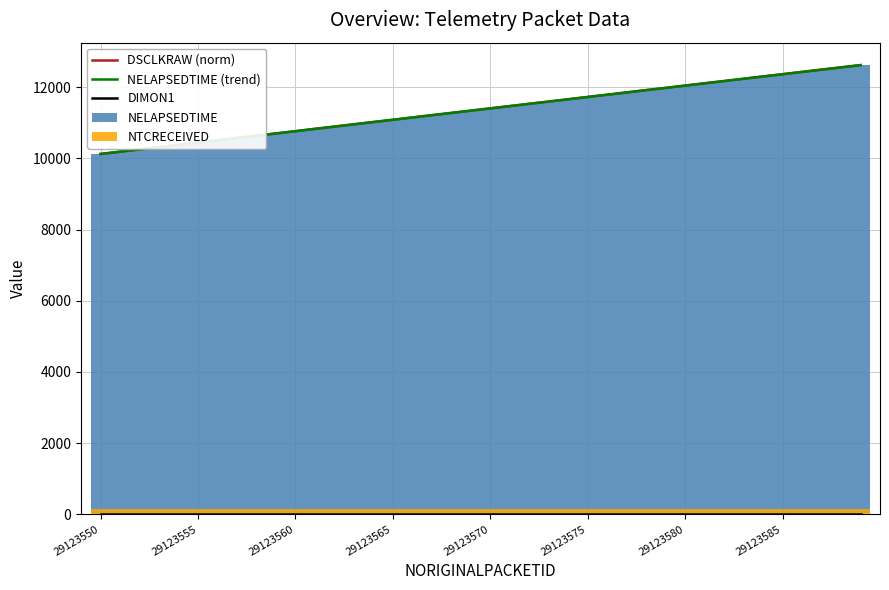

Reading left to right, transcribe all the data shown in this chart.

DSCLKRAW (norm): 10125.0	10189.8	10254.7	10317.3	10382.1	10447.0	10509.5	10572.0	10639.2	10701.8	10764.3	10831.5	10894.0	10958.9	11023.7	11086.3	11151.1	11216.0	11278.5	11343.4	11405.9	11470.8	11535.6	11598.2	11663.0	11727.9	11790.4	11855.3	11920.2	11982.7	12047.5	12112.4	12175.0	12239.8	12304.7	12367.2	12432.1	12496.9	12559.5	12622.0
NELAPSEDTIME (trend): 10125.7	10189.8	10253.8	10317.8	10381.8	10445.9	10509.9	10573.9	10637.9	10702.0	10766.0	10830.0	10894.0	10958.0	11022.0	11086.0	11150.1	11214.1	11278.1	11342.1	11406.1	11470.1	11534.1	11598.1	11662.1	11726.1	11790.1	11854.1	11918.0	11982.0	12046.0	12110.0	12174.0	12238.0	12302.0	12365.9	12429.9	12493.9	12557.9	12621.9
DIMON1: 0.0	0.0	0.0	0.0	0.0	0.0	0.0	0.0	0.0	0.0	0.0	0.0	0.0	0.0	0.0	0.0	0.0	0.0	0.0	0.0	0.0	0.0	0.0	0.0	0.0	0.0	0.0	0.0	0.0	0.0	0.0	0.0	0.0	0.0	0.0	0.0	0.0	0.0	0.0	0.0
NELAPSEDTIME: 10125.0	10190.0	10255.0	10317.0	10382.0	10447.0	10509.0	10574.0	10639.0	10701.0	10764.0	10831.0	10893.0	10958.0	11023.0	11086.0	11150.0	11215.0	11278.0	11342.0	11407.0	11470.0	11534.0	11597.0	11662.0	11727.0	11789.0	11854.0	11919.0	11981.0	12046.0	12111.0	12173.0	12238.0	12303.0	12365.0	12430.0	12495.0	12557.0	12622.0
NTCRECEIVED: 150.0	150.0	150.0	150.0	150.0	150.0	150.0	150.0	150.0	150.0	150.0	150.0	150.0	150.0	150.0	150.0	150.0	150.0	150.0	150.0	150.0	150.0	150.0	150.0	150.0	150.0	150.0	150.0	150.0	150.0	150.0	150.0	150.0	150.0	150.0	150.0	150.0	150.0	150.0	150.0